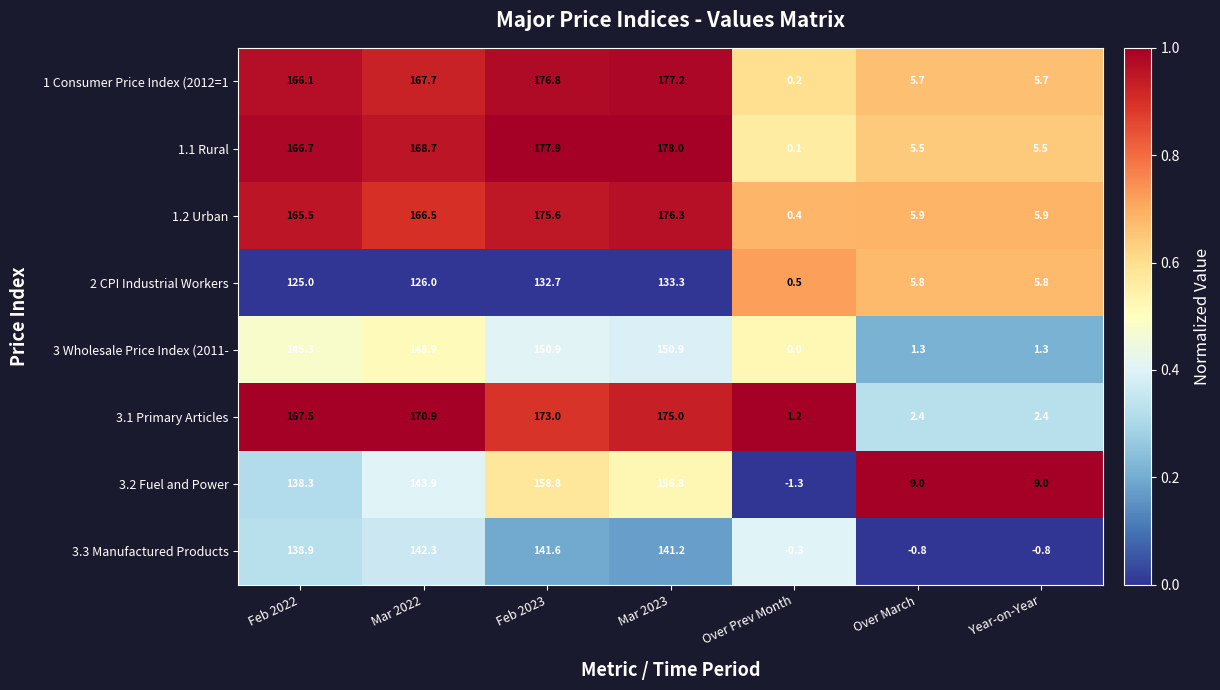

At which category is the sum across all series the highest?

Mar 2023